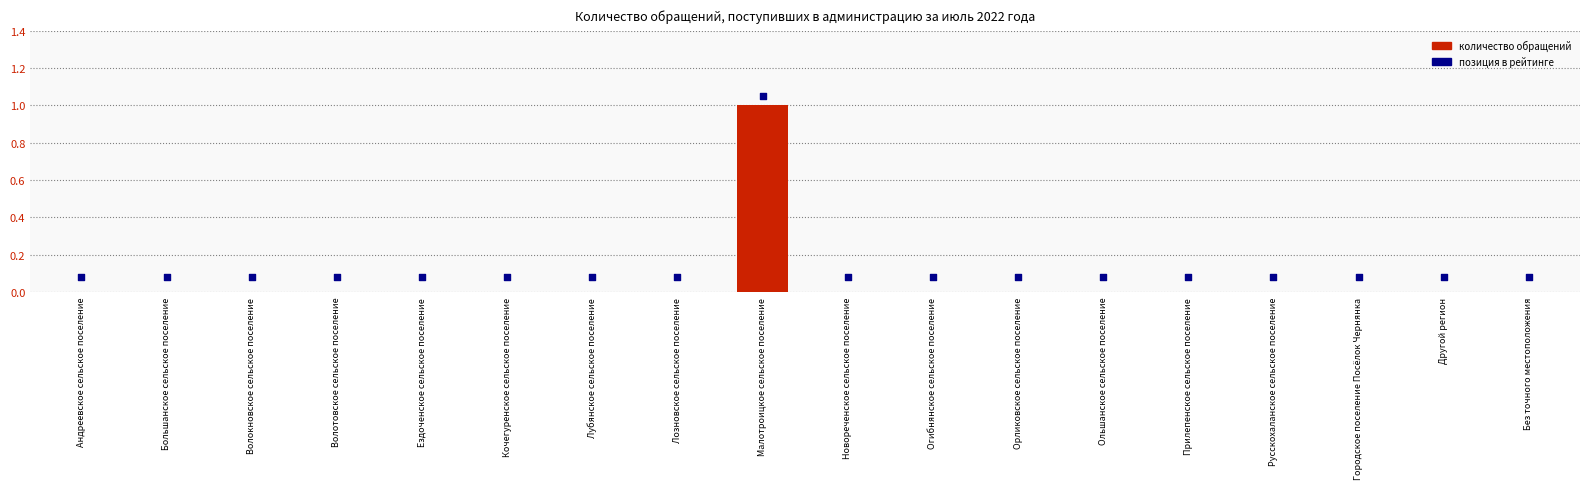

Is the value of позиция в рейтинге at Малотроицкое сельское поселение greater than the value of Количество обращений at Андреевское сельское поселение?

Yes